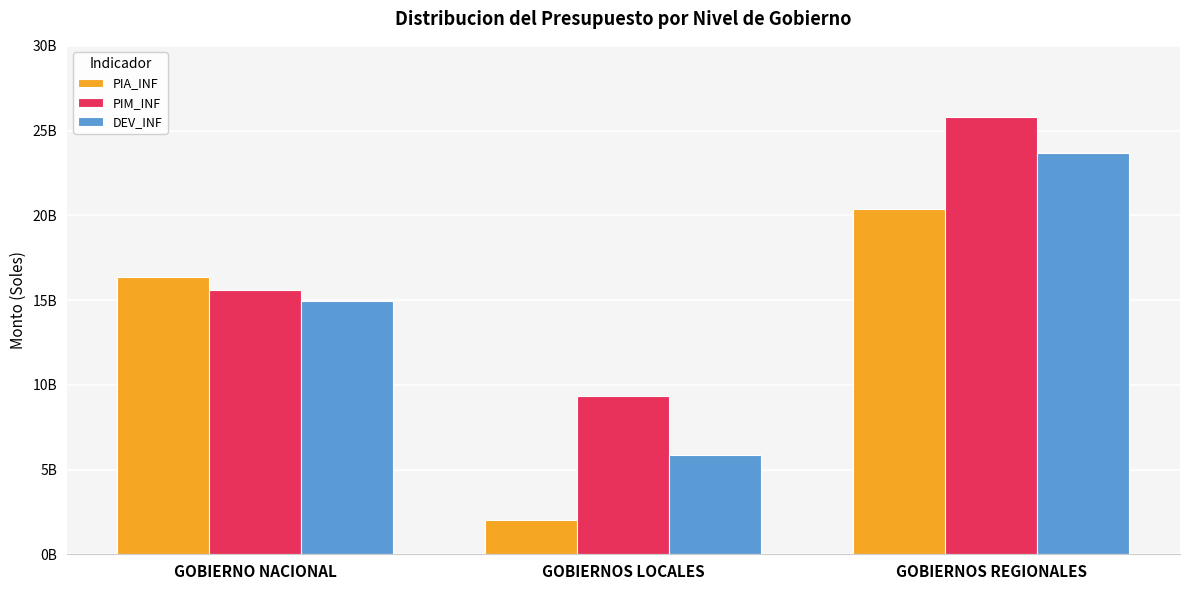

At which category does the chart reach its minimum across all series?

GOBIERNOS LOCALES